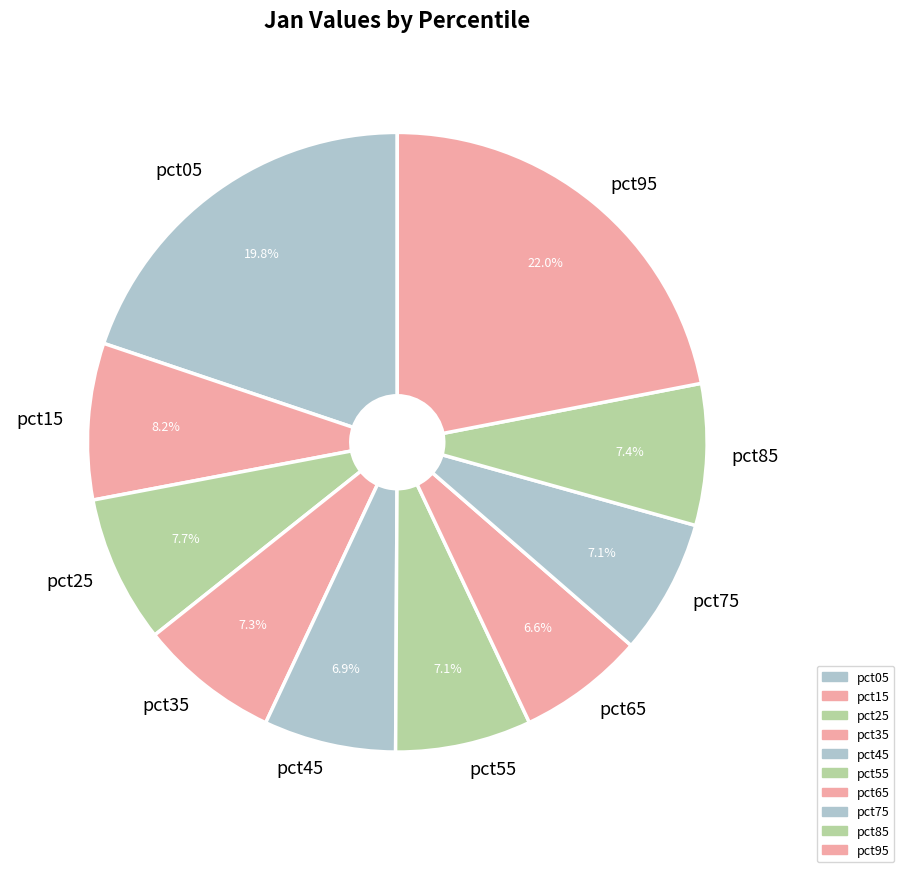

To the nearest percent, what is the combined percentage of pct55 and pct95?

29%